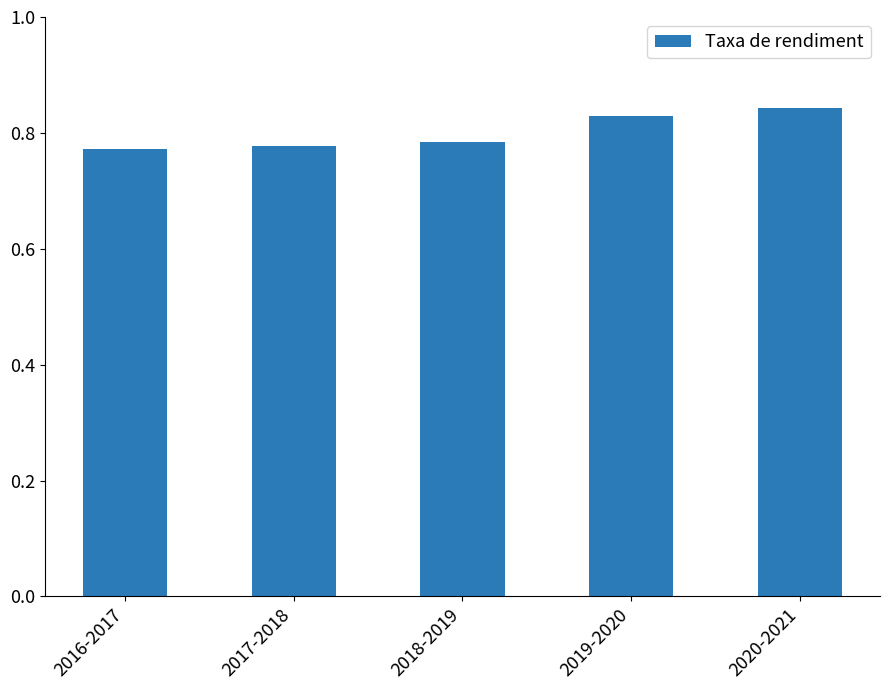

How many values are between 0 and 1?

5